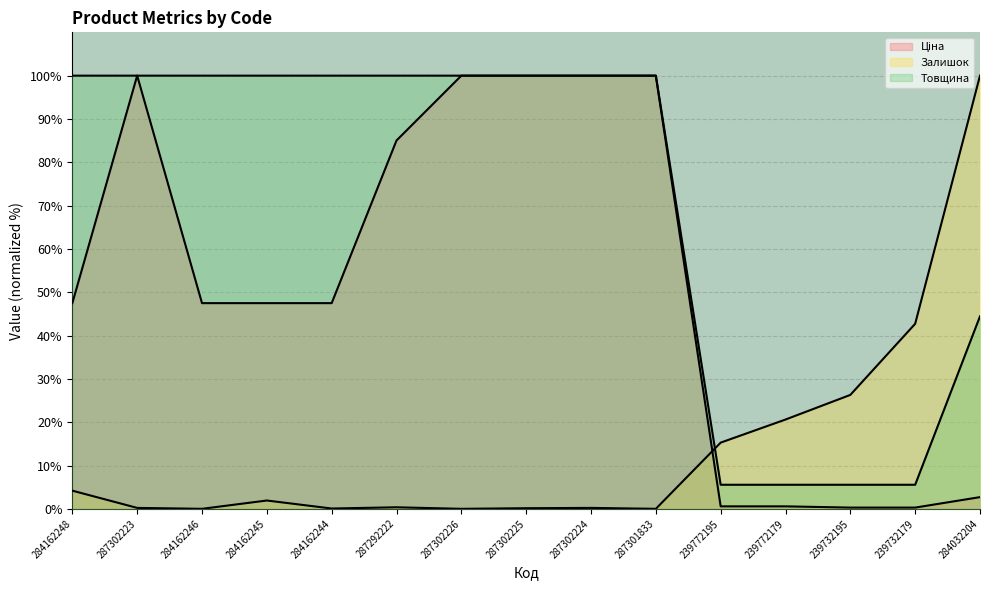

How many data points in Ціна are above 47?

10